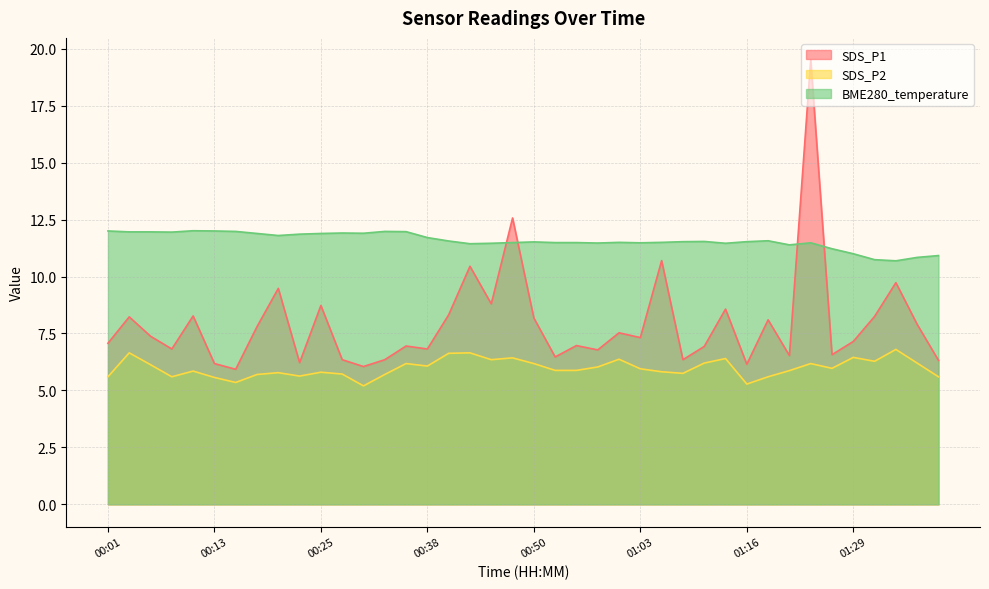

Which category has the highest value across all series?

01:24